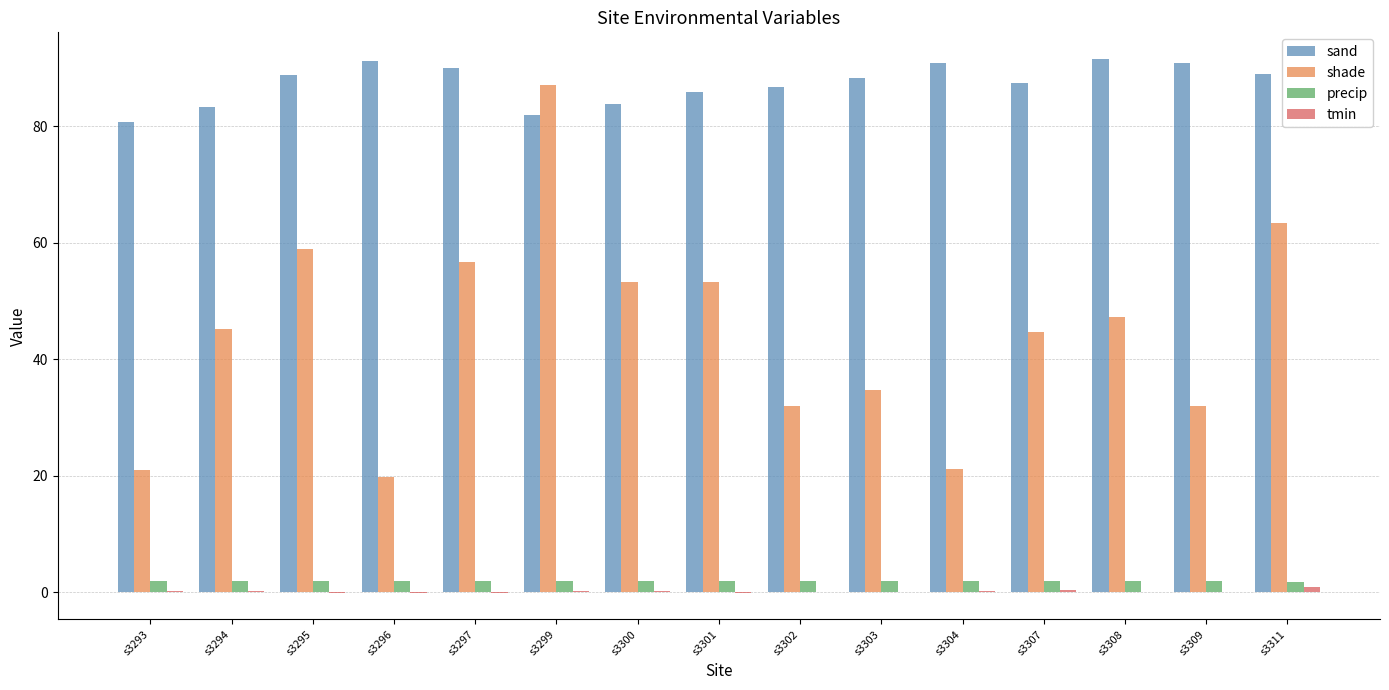

Between s3299 and s3304, which series saw the biggest shift?

shade